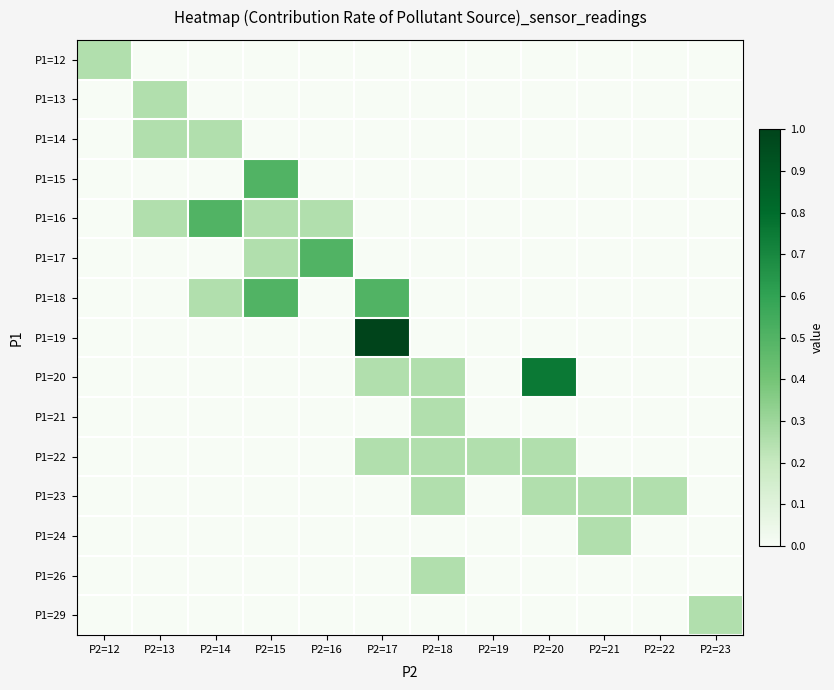

Reading left to right, transcribe all the data shown in this chart.

P1=12: P2=12=0.2	P2=13=0.0	P2=14=0.0	P2=15=0.0	P2=16=0.0	P2=17=0.0	P2=18=0.0	P2=19=0.0	P2=20=0.0	P2=21=0.0	P2=22=0.0	P2=23=0.0
P1=13: P2=12=0.0	P2=13=0.2	P2=14=0.0	P2=15=0.0	P2=16=0.0	P2=17=0.0	P2=18=0.0	P2=19=0.0	P2=20=0.0	P2=21=0.0	P2=22=0.0	P2=23=0.0
P1=14: P2=12=0.0	P2=13=0.2	P2=14=0.2	P2=15=0.0	P2=16=0.0	P2=17=0.0	P2=18=0.0	P2=19=0.0	P2=20=0.0	P2=21=0.0	P2=22=0.0	P2=23=0.0
P1=15: P2=12=0.0	P2=13=0.0	P2=14=0.0	P2=15=0.5	P2=16=0.0	P2=17=0.0	P2=18=0.0	P2=19=0.0	P2=20=0.0	P2=21=0.0	P2=22=0.0	P2=23=0.0
P1=16: P2=12=0.0	P2=13=0.2	P2=14=0.5	P2=15=0.2	P2=16=0.2	P2=17=0.0	P2=18=0.0	P2=19=0.0	P2=20=0.0	P2=21=0.0	P2=22=0.0	P2=23=0.0
P1=17: P2=12=0.0	P2=13=0.0	P2=14=0.0	P2=15=0.2	P2=16=0.5	P2=17=0.0	P2=18=0.0	P2=19=0.0	P2=20=0.0	P2=21=0.0	P2=22=0.0	P2=23=0.0
P1=18: P2=12=0.0	P2=13=0.0	P2=14=0.2	P2=15=0.5	P2=16=0.0	P2=17=0.5	P2=18=0.0	P2=19=0.0	P2=20=0.0	P2=21=0.0	P2=22=0.0	P2=23=0.0
P1=19: P2=12=0.0	P2=13=0.0	P2=14=0.0	P2=15=0.0	P2=16=0.0	P2=17=1.0	P2=18=0.0	P2=19=0.0	P2=20=0.0	P2=21=0.0	P2=22=0.0	P2=23=0.0
P1=20: P2=12=0.0	P2=13=0.0	P2=14=0.0	P2=15=0.0	P2=16=0.0	P2=17=0.2	P2=18=0.2	P2=19=0.0	P2=20=0.8	P2=21=0.0	P2=22=0.0	P2=23=0.0
P1=21: P2=12=0.0	P2=13=0.0	P2=14=0.0	P2=15=0.0	P2=16=0.0	P2=17=0.0	P2=18=0.2	P2=19=0.0	P2=20=0.0	P2=21=0.0	P2=22=0.0	P2=23=0.0
P1=22: P2=12=0.0	P2=13=0.0	P2=14=0.0	P2=15=0.0	P2=16=0.0	P2=17=0.2	P2=18=0.2	P2=19=0.2	P2=20=0.2	P2=21=0.0	P2=22=0.0	P2=23=0.0
P1=23: P2=12=0.0	P2=13=0.0	P2=14=0.0	P2=15=0.0	P2=16=0.0	P2=17=0.0	P2=18=0.2	P2=19=0.0	P2=20=0.2	P2=21=0.2	P2=22=0.2	P2=23=0.0
P1=24: P2=12=0.0	P2=13=0.0	P2=14=0.0	P2=15=0.0	P2=16=0.0	P2=17=0.0	P2=18=0.0	P2=19=0.0	P2=20=0.0	P2=21=0.2	P2=22=0.0	P2=23=0.0
P1=26: P2=12=0.0	P2=13=0.0	P2=14=0.0	P2=15=0.0	P2=16=0.0	P2=17=0.0	P2=18=0.2	P2=19=0.0	P2=20=0.0	P2=21=0.0	P2=22=0.0	P2=23=0.0
P1=29: P2=12=0.0	P2=13=0.0	P2=14=0.0	P2=15=0.0	P2=16=0.0	P2=17=0.0	P2=18=0.0	P2=19=0.0	P2=20=0.0	P2=21=0.0	P2=22=0.0	P2=23=0.2